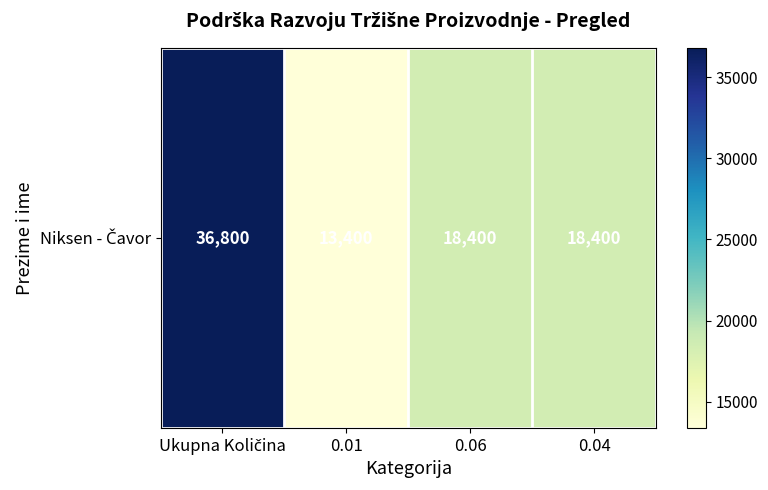

List the labels in order of value, smallest first.

0.01, 0.06, 0.04, Ukupna Količina